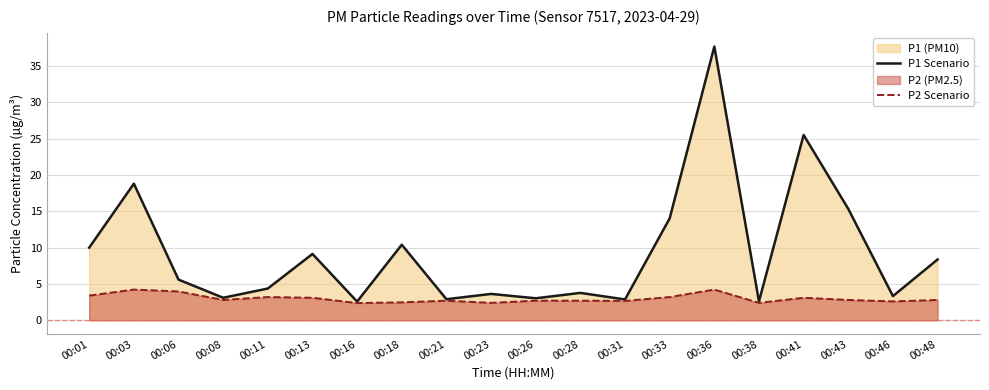

At which category does P2 Scenario reach its first local valley?

00:08